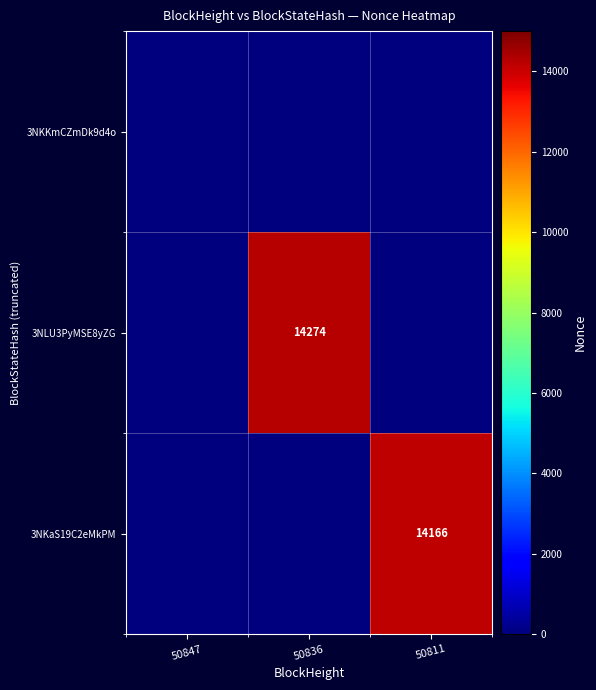

Is it true that 3NLU3PyMSE8yZG equals 14274 at 50836?

True